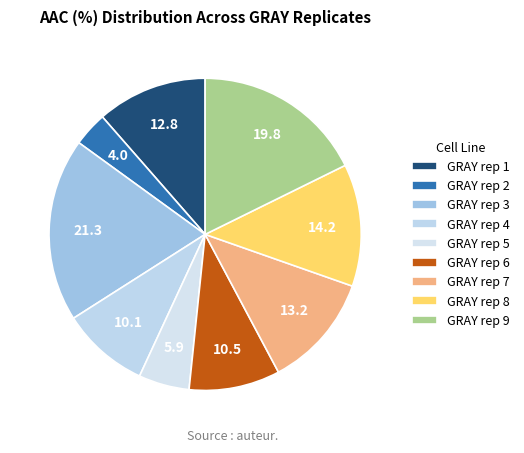

Combined, do GRAY rep 1 and GRAY rep 7 account for over 50%?

No